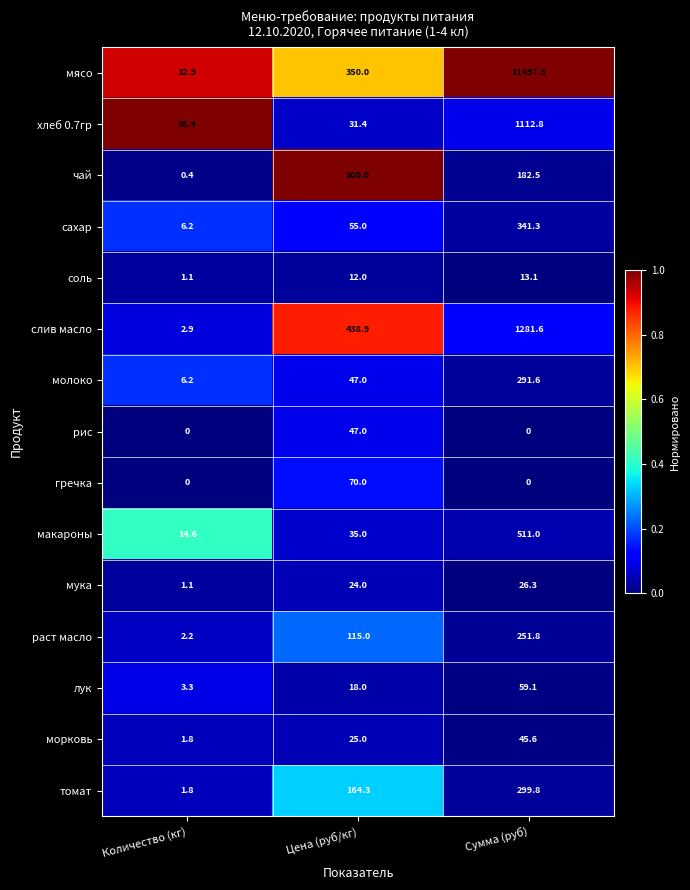

Which category has the highest value in the макароны series?

Сумма (руб)